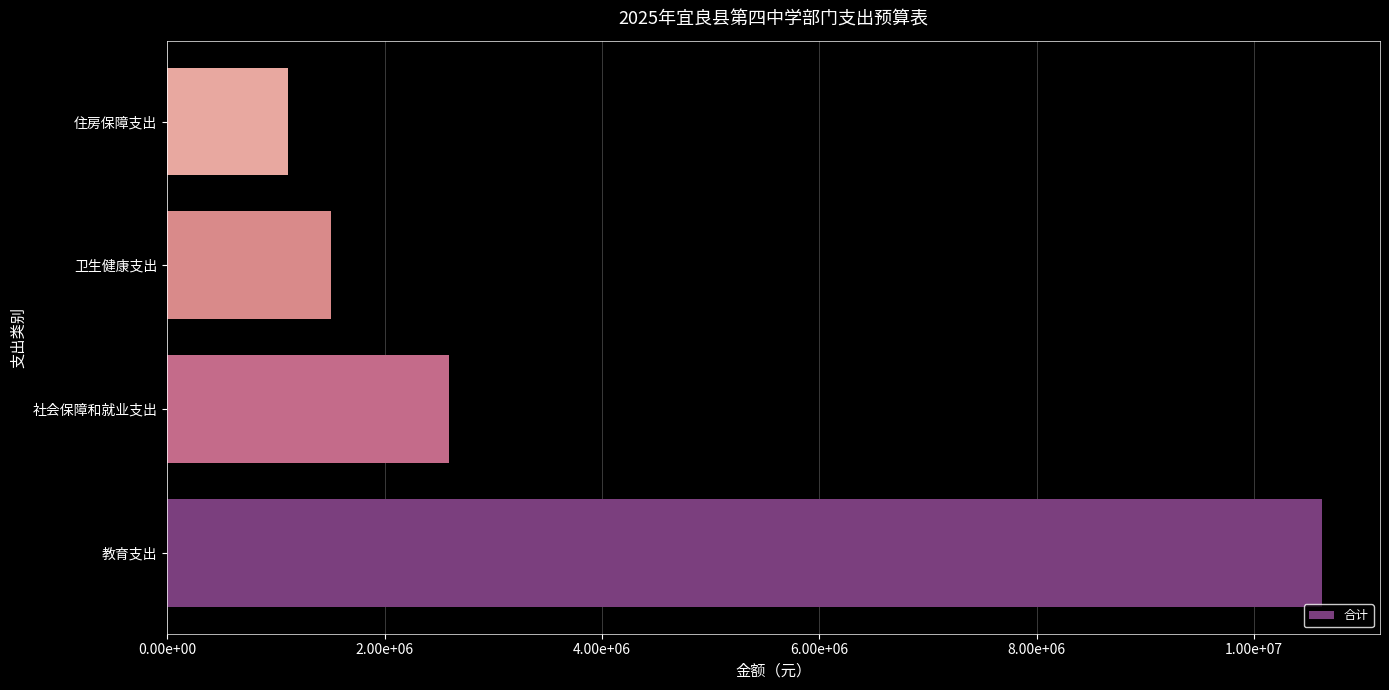

Rank the categories by value from lowest to highest.

住房保障支出, 卫生健康支出, 社会保障和就业支出, 教育支出